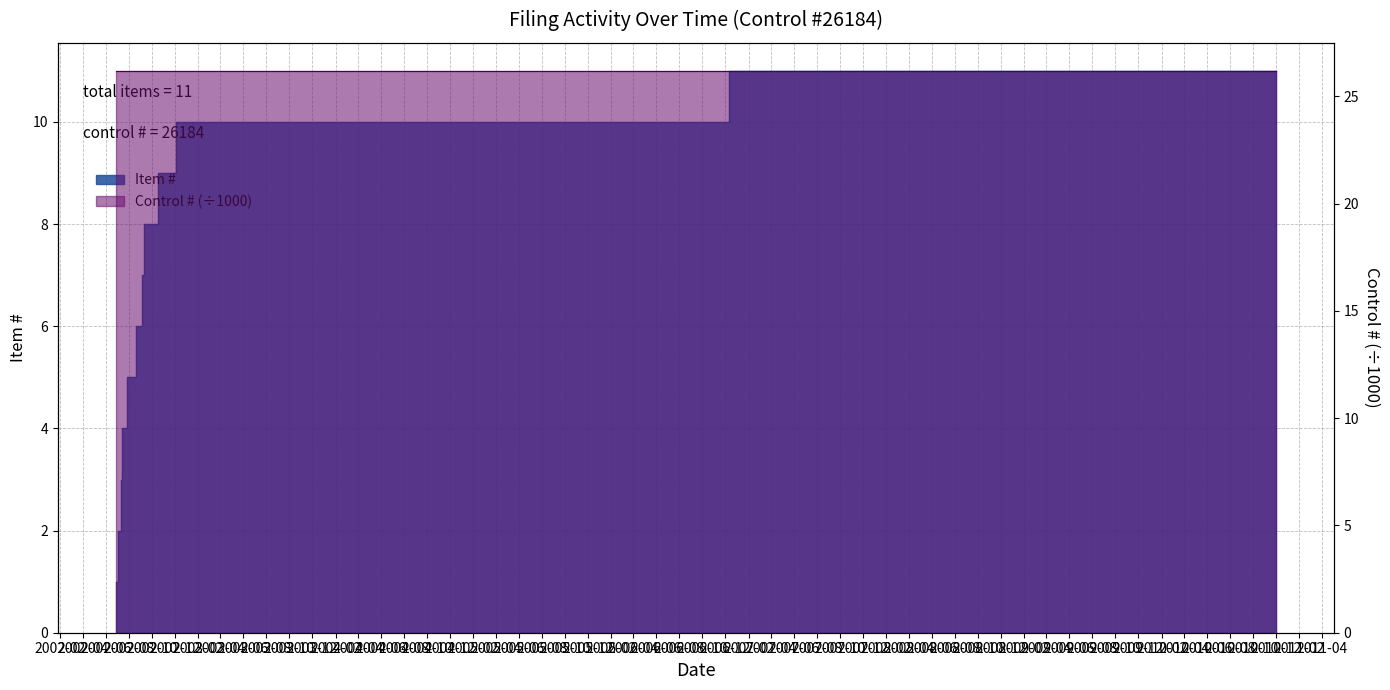

Which label corresponds to the smallest value in the chart?

2002-06-28